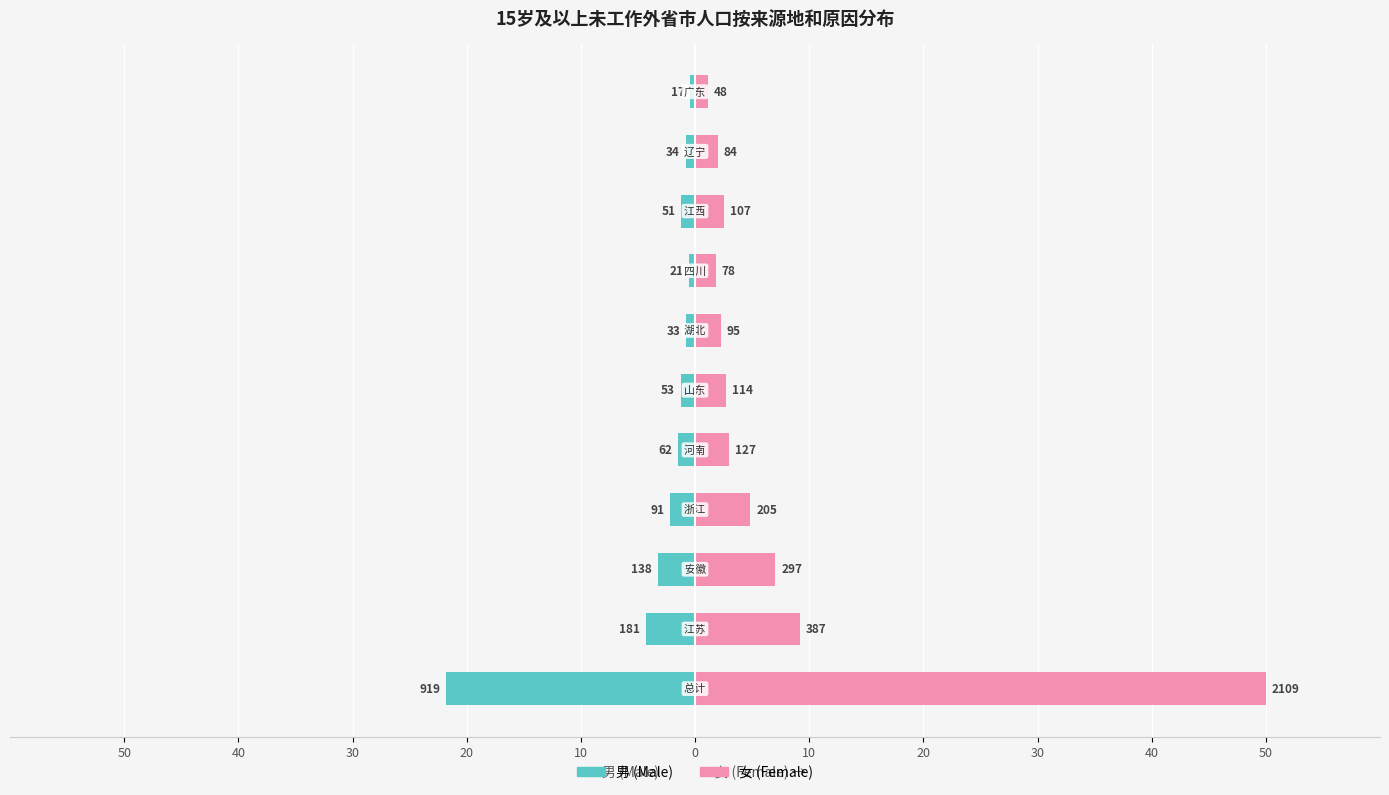

How many values in the 男 (Male) series are below -1?

7